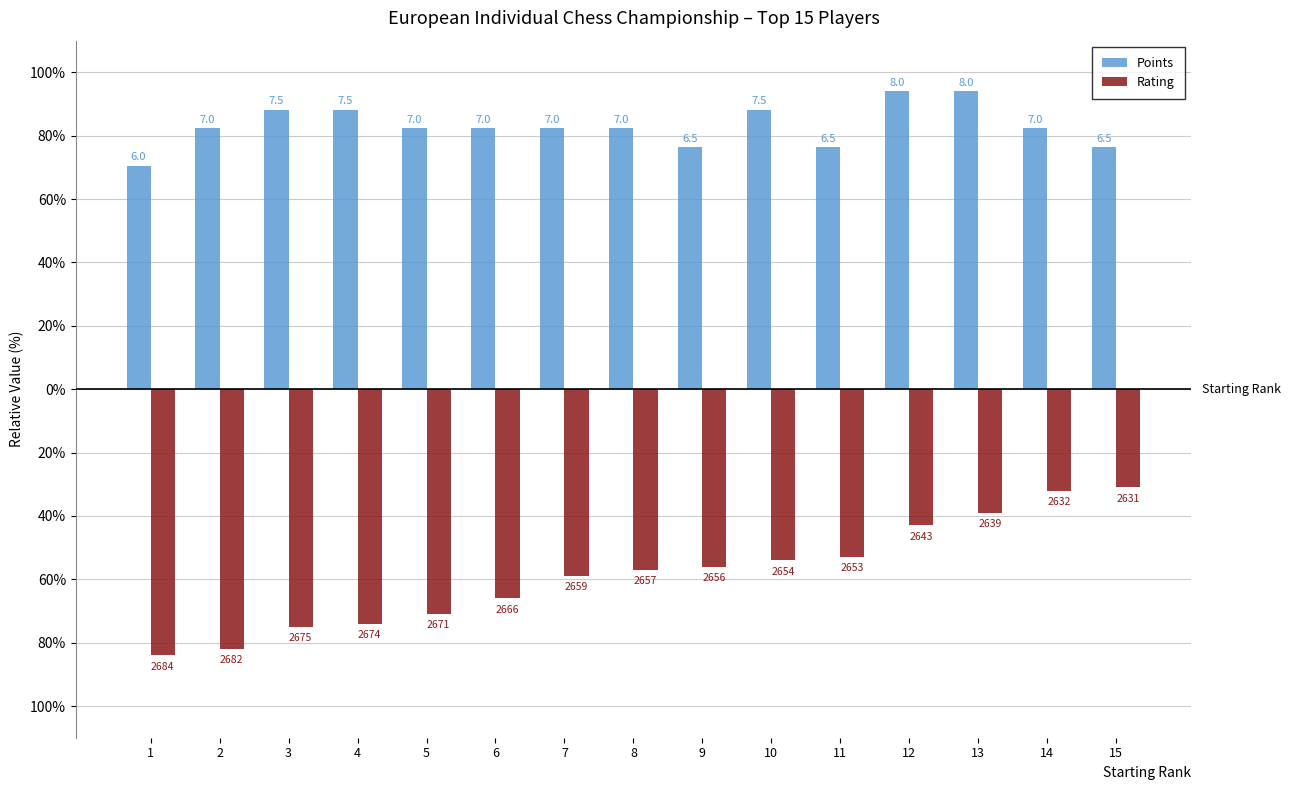

What is the lowest value of the Points series?

70.6